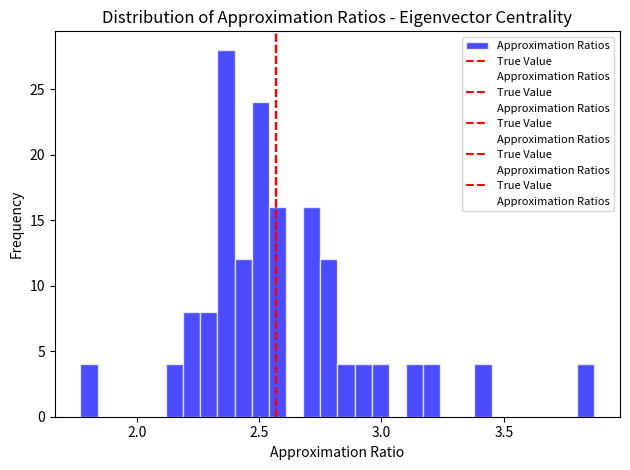

Around what value on the x-axis is the tallest bar? Give the approximate position of its centre, as read against the axis.

2.35